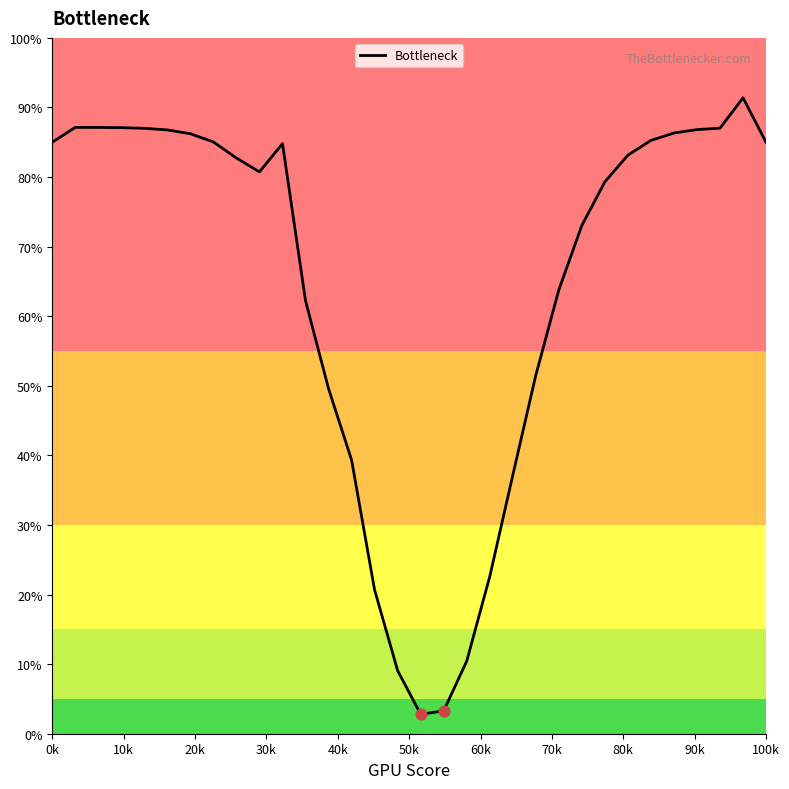

What is the greatest value displayed?

91.4